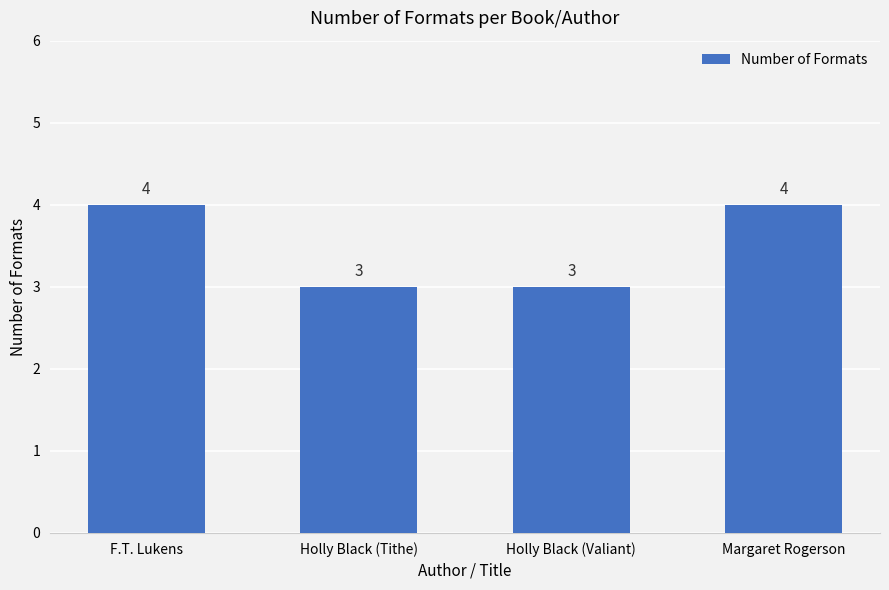

What is the maximum value shown in the chart?

4